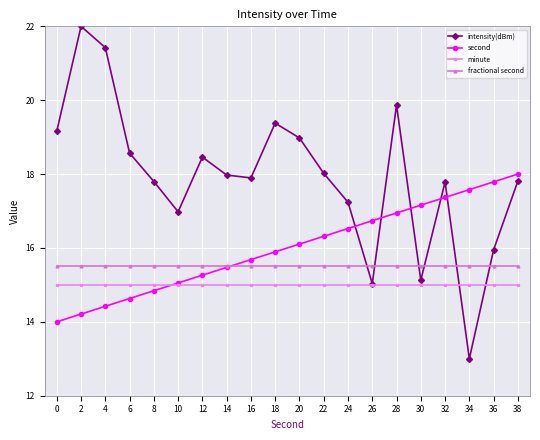

Reading left to right, what are all the values shown in this chart?

intensity(dBm): 0=19.2	2=22.0	4=21.4	6=18.6	8=17.8	10=17.0	12=18.5	14=18.0	16=17.9	18=19.4	20=19.0	22=18.0	24=17.2	26=15.0	28=19.9	30=15.1	32=17.8	34=13.0	36=15.9	38=17.8
second: 0=14.0	2=14.2	4=14.4	6=14.6	8=14.8	10=15.1	12=15.3	14=15.5	16=15.7	18=15.9	20=16.1	22=16.3	24=16.5	26=16.7	28=16.9	30=17.2	32=17.4	34=17.6	36=17.8	38=18.0
minute: 0=15.0	2=15.0	4=15.0	6=15.0	8=15.0	10=15.0	12=15.0	14=15.0	16=15.0	18=15.0	20=15.0	22=15.0	24=15.0	26=15.0	28=15.0	30=15.0	32=15.0	34=15.0	36=15.0	38=15.0
fractional second: 0=15.5	2=15.5	4=15.5	6=15.5	8=15.5	10=15.5	12=15.5	14=15.5	16=15.5	18=15.5	20=15.5	22=15.5	24=15.5	26=15.5	28=15.5	30=15.5	32=15.5	34=15.5	36=15.5	38=15.5